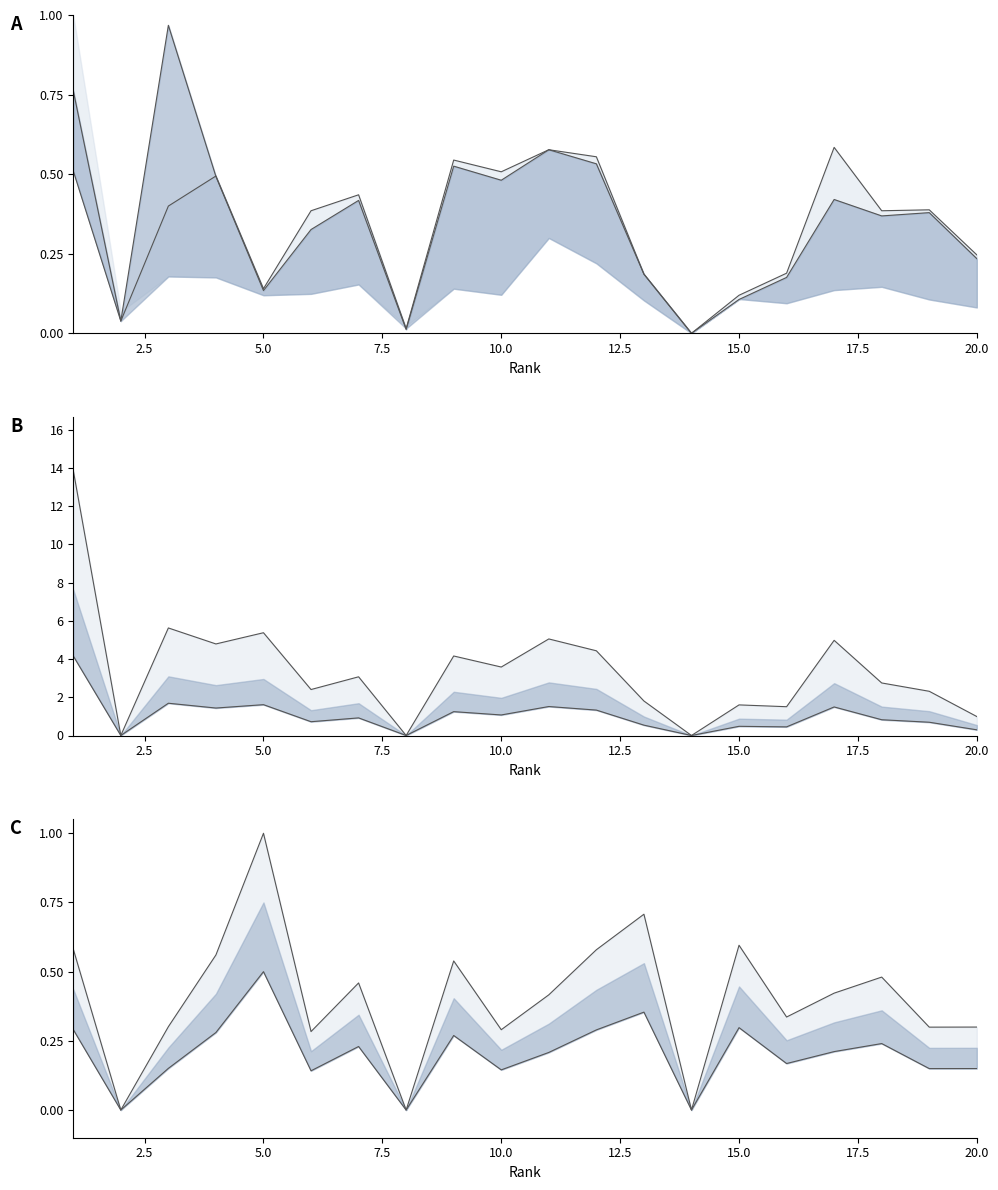

At how many categories does at least one series exceed 9?

1